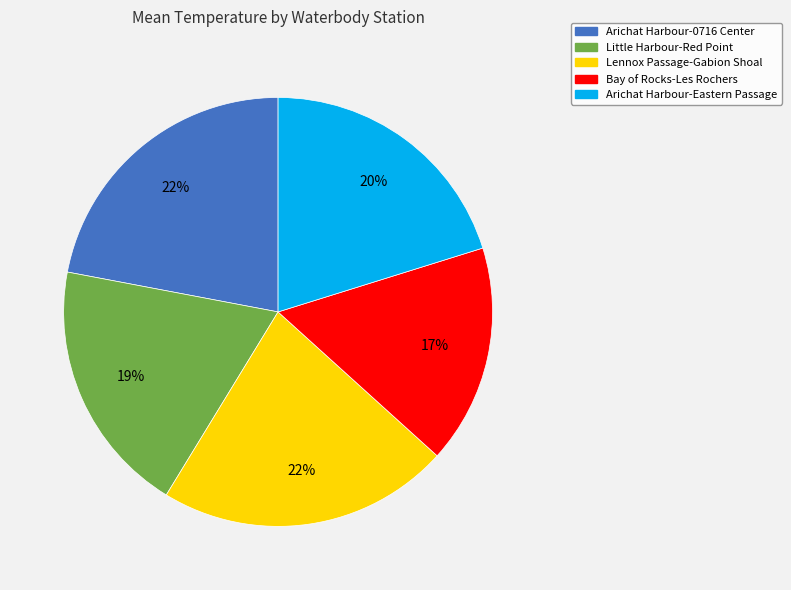

How many segments does this pie chart have?

5